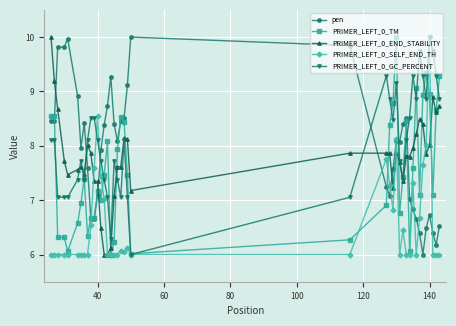

What is the value of the PRIMER_LEFT_0_SELF_END_TH point at the 21st from the left?

6.1